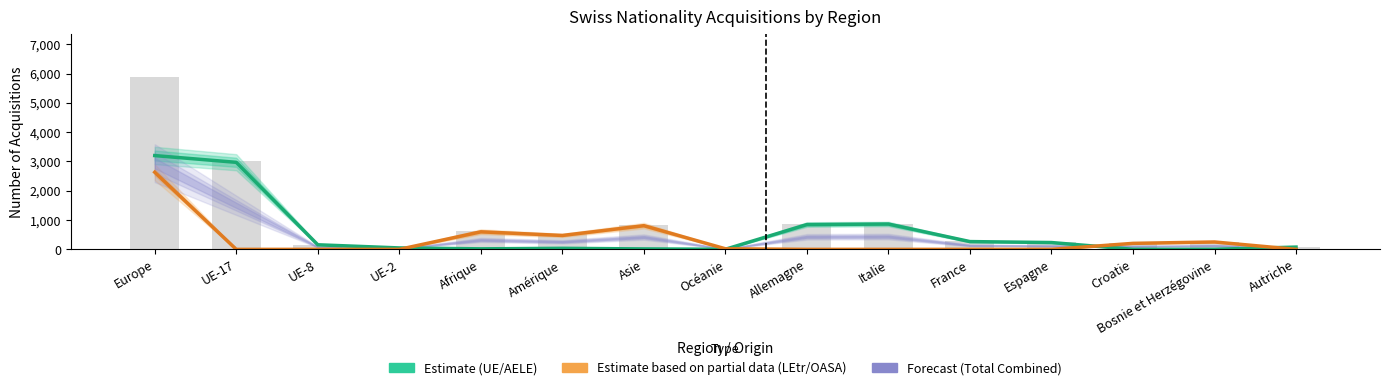

How many groups of bars are there?

15